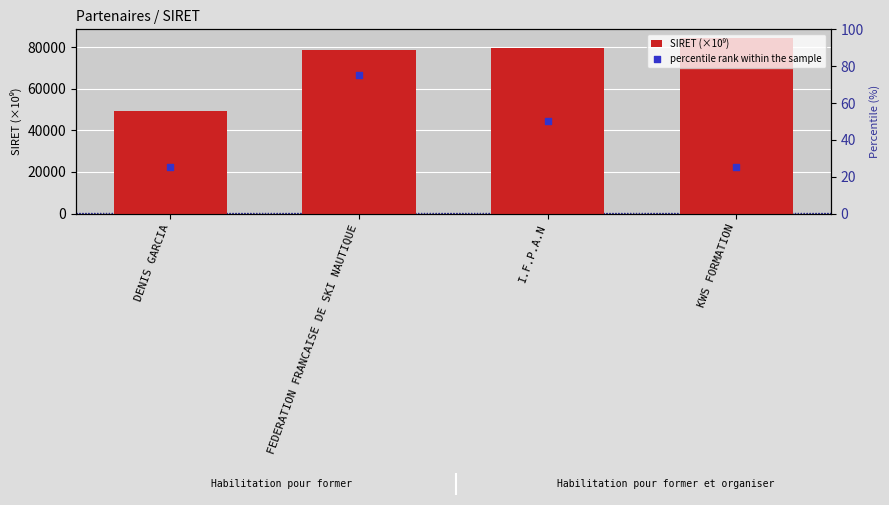

Which series has the largest total across all categories?

SIRET (×10⁹)